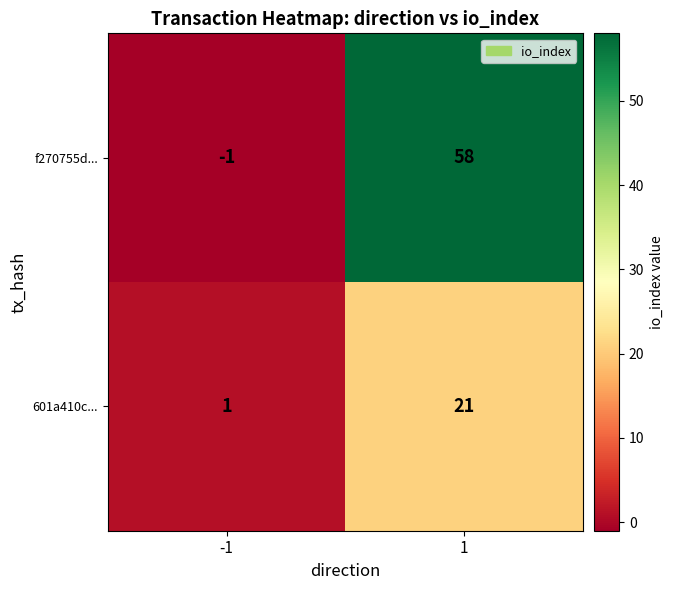

The 601a410c... series shows 21 at 1. True or false?

True